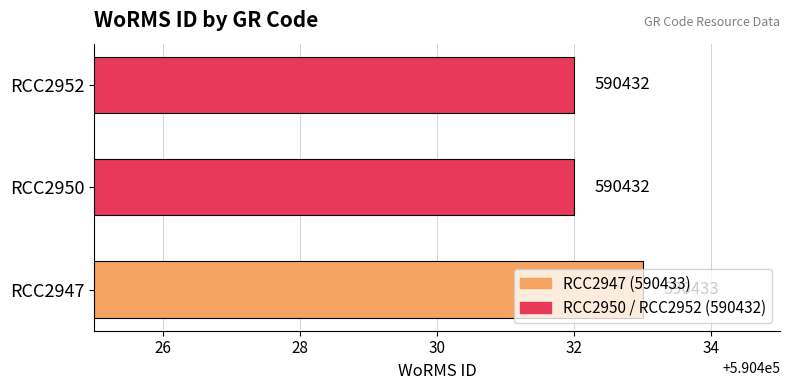

Is it true that the value at RCC2952 is 590432?

True